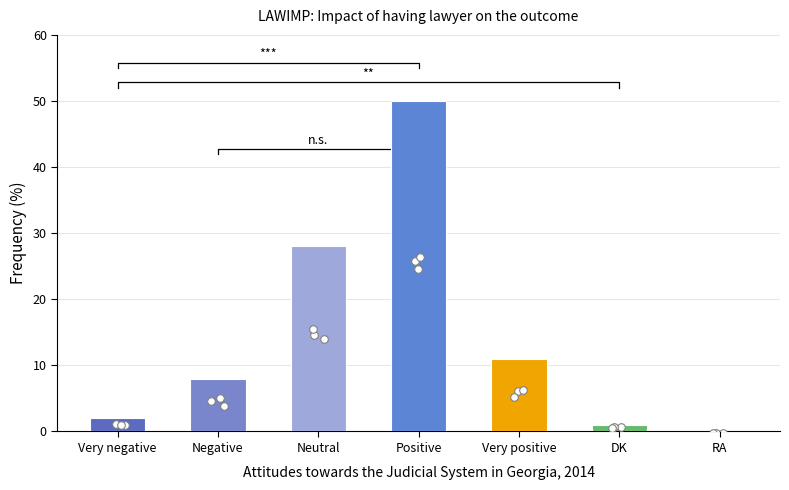

What is the ratio of the value at Negative to the value at Very positive?

0.7